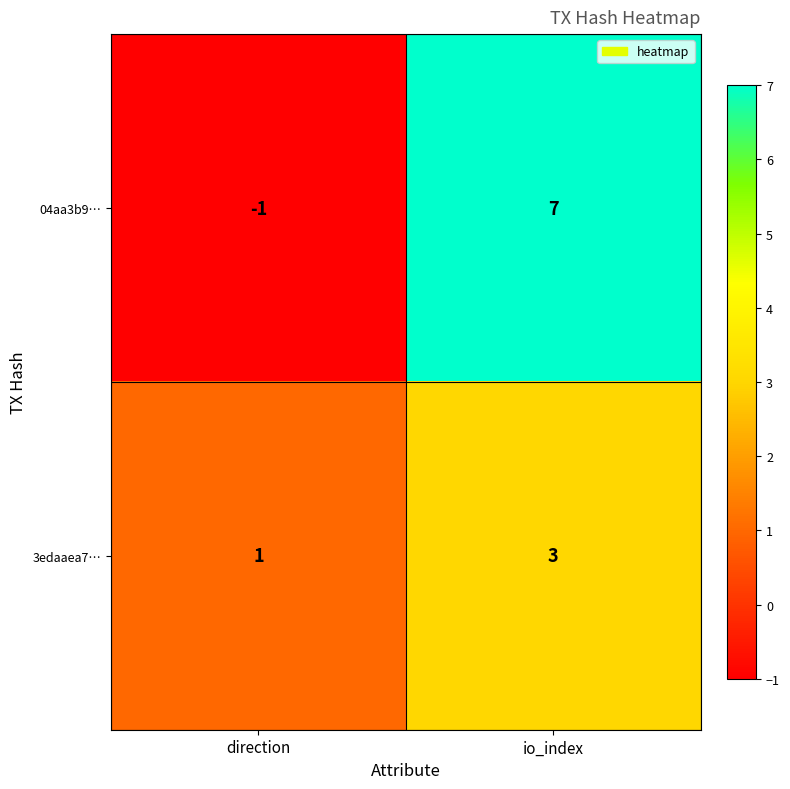

Is it true that 04aa3b9… equals -1 at direction?

True